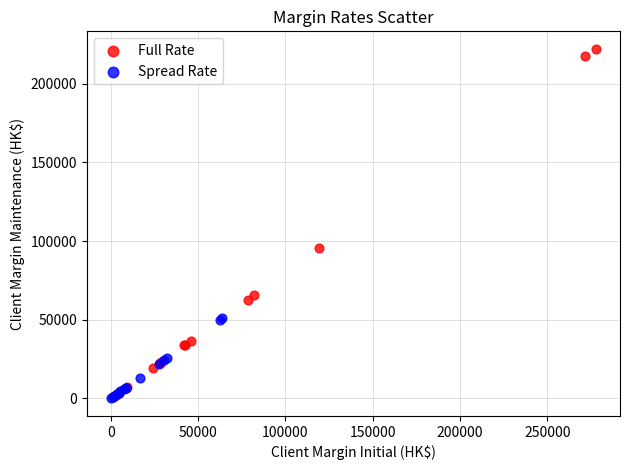

Which series reaches the maximum Y coordinate?

Full Rate